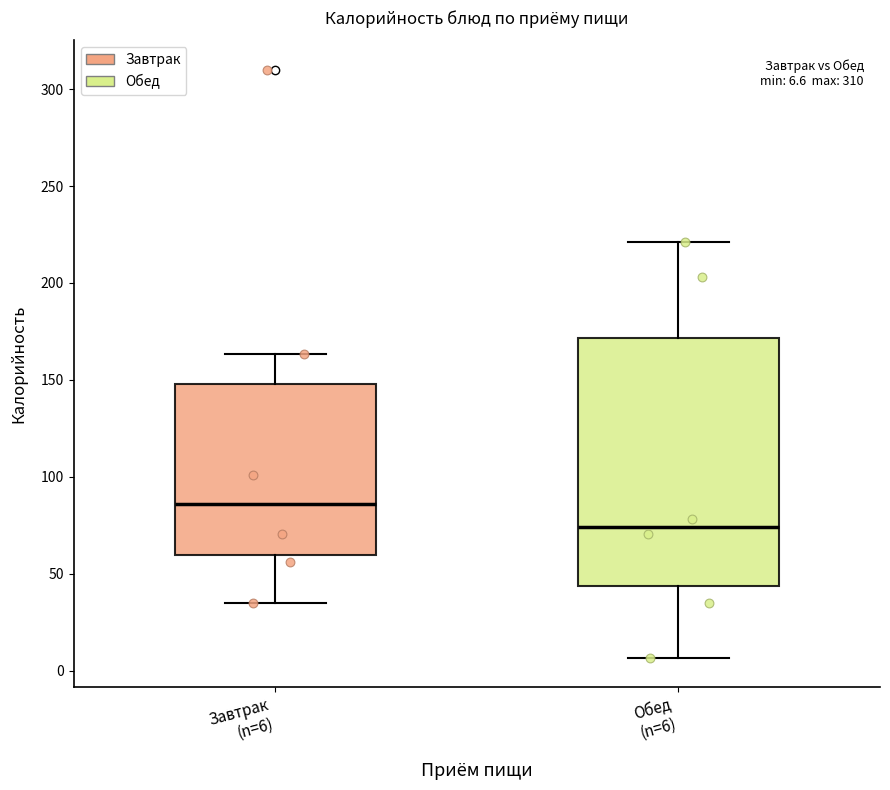

Comparing the boxes themselves (not the whiskers), which one is the tallest?

Обед (n=6)